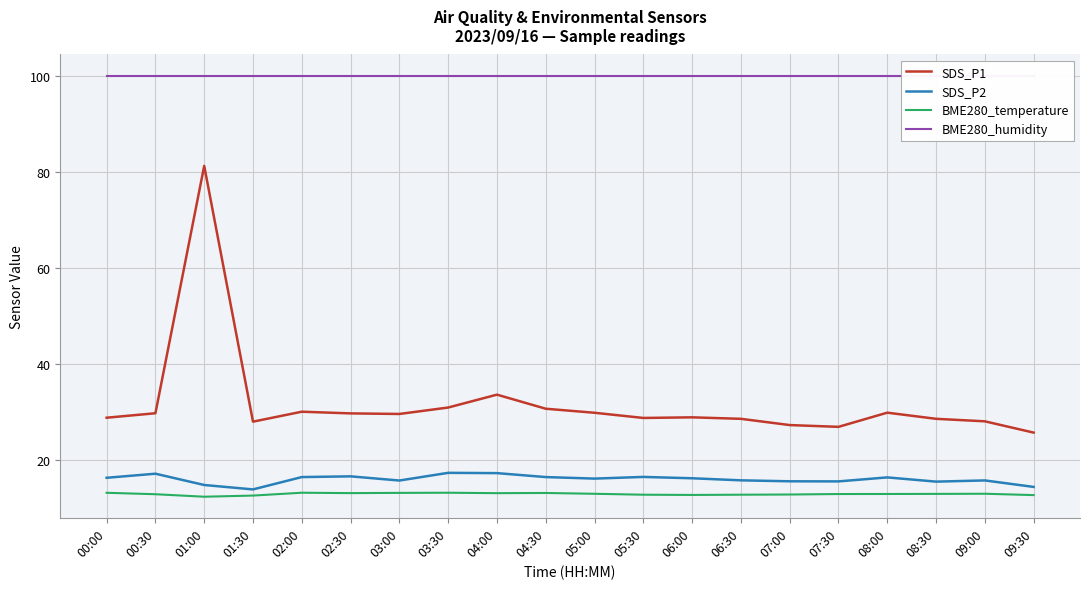

Between 04:00 and 05:30, which series saw the biggest shift?

SDS_P1